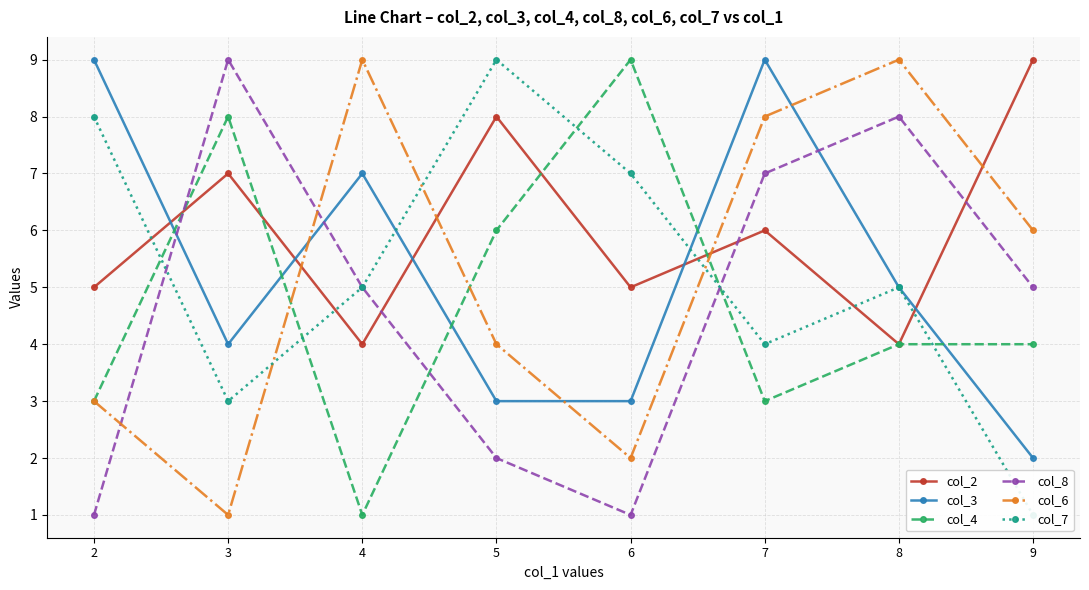

How many lines are shown in the chart?

6